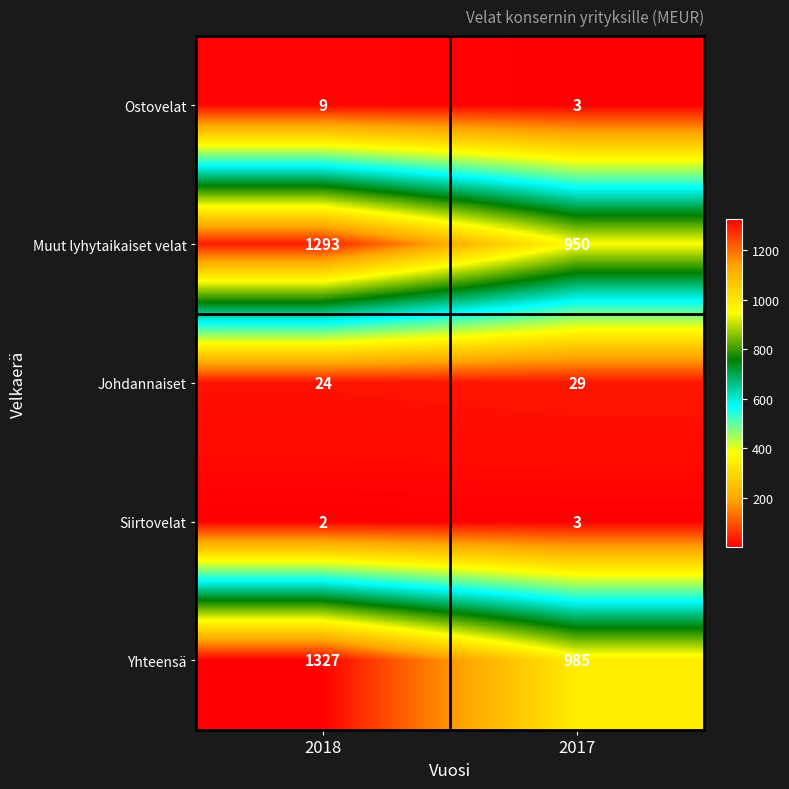

Which category has the highest value across all series?

2018